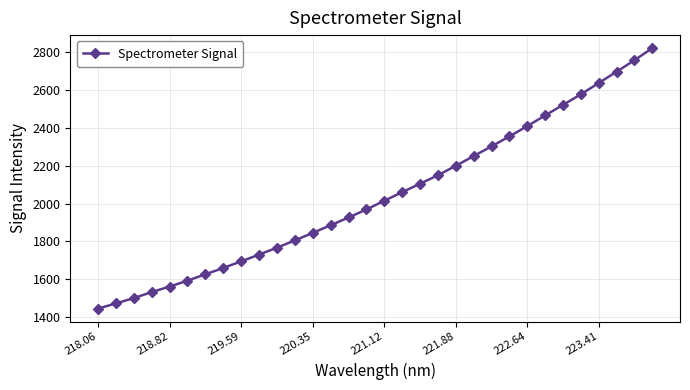

How many values exceed 2014?

16